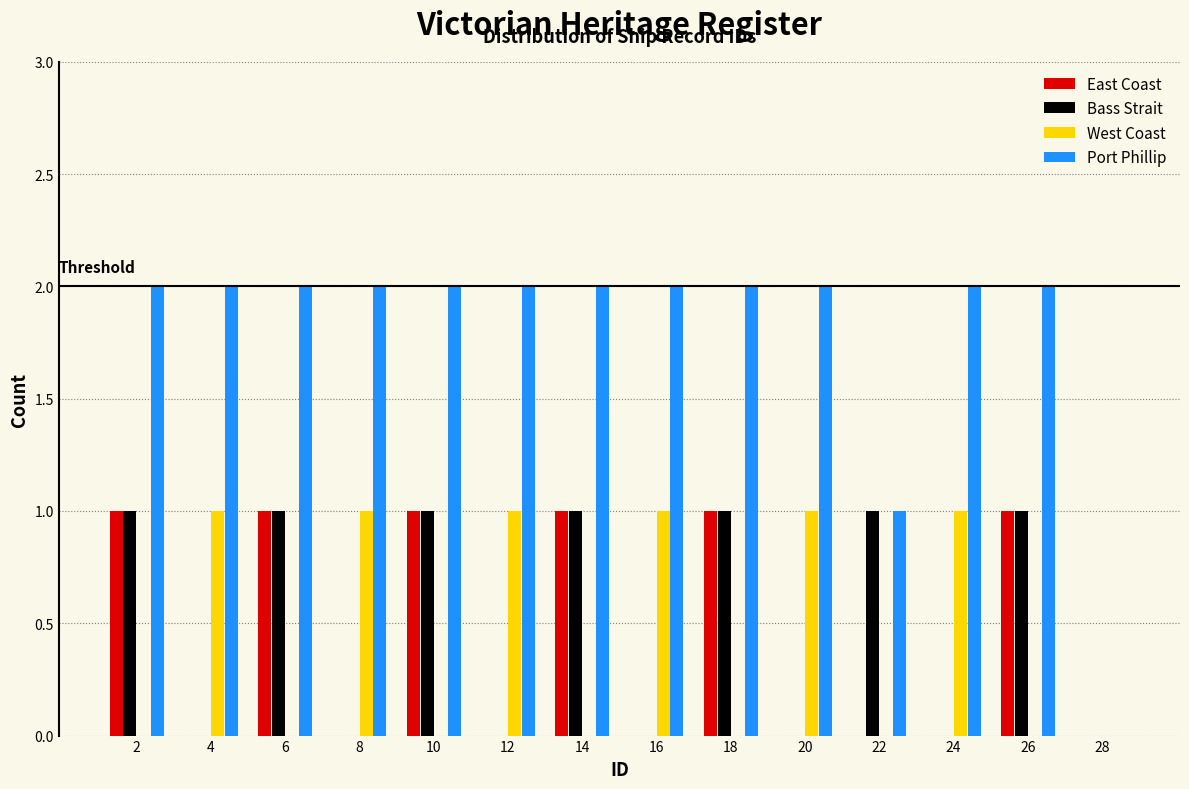

Reading left to right, list every range on the x-axis with the height of the bar of each series over it. The values are not printed on the chart, so give them approximately, as read against the axis.

1 to 3: East Coast=1	Bass Strait=1	West Coast=0	Port Phillip=2
3 to 5: East Coast=0	Bass Strait=0	West Coast=1	Port Phillip=2
5 to 7: East Coast=1	Bass Strait=1	West Coast=0	Port Phillip=2
7 to 9: East Coast=0	Bass Strait=0	West Coast=1	Port Phillip=2
9 to 11: East Coast=1	Bass Strait=1	West Coast=0	Port Phillip=2
11 to 13: East Coast=0	Bass Strait=0	West Coast=1	Port Phillip=2
13 to 15: East Coast=1	Bass Strait=1	West Coast=0	Port Phillip=2
15 to 17: East Coast=0	Bass Strait=0	West Coast=1	Port Phillip=2
17 to 19: East Coast=1	Bass Strait=1	West Coast=0	Port Phillip=2
19 to 21: East Coast=0	Bass Strait=0	West Coast=1	Port Phillip=2
21 to 23: East Coast=0	Bass Strait=1	West Coast=0	Port Phillip=1
23 to 25: East Coast=0	Bass Strait=0	West Coast=1	Port Phillip=2
25 to 27: East Coast=1	Bass Strait=1	West Coast=0	Port Phillip=2
27 to 29: East Coast=0	Bass Strait=0	West Coast=0	Port Phillip=0